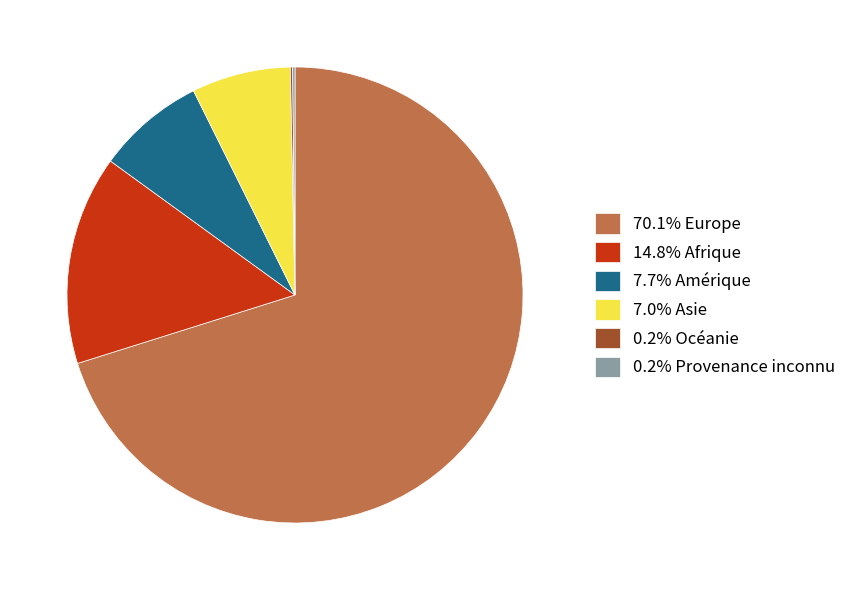

What is the ratio of the value at 70.1% Europe to the value at 7.7% Amérique?

9.1